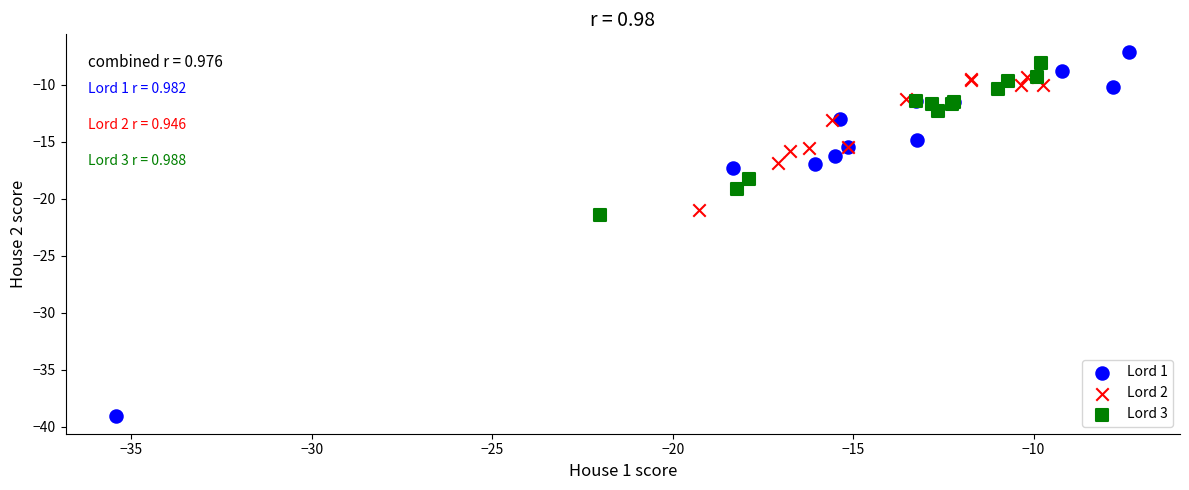

Which series reaches the maximum Y coordinate?

Lord 1